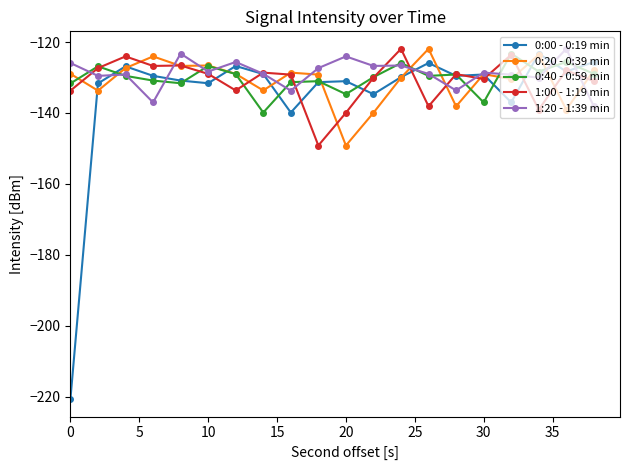

What is the minimum value for 0:20 - 0:39 min?

-149.2